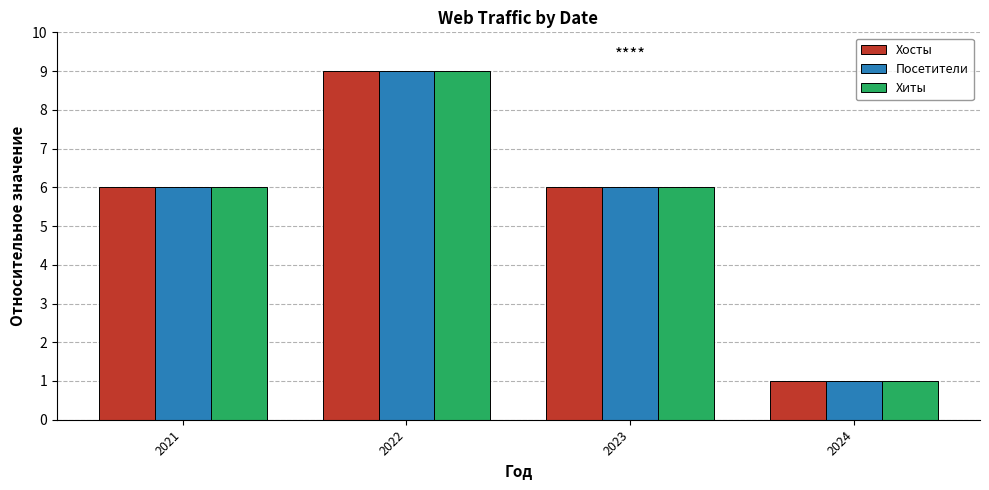

What is the total value across all series at 2023?

18